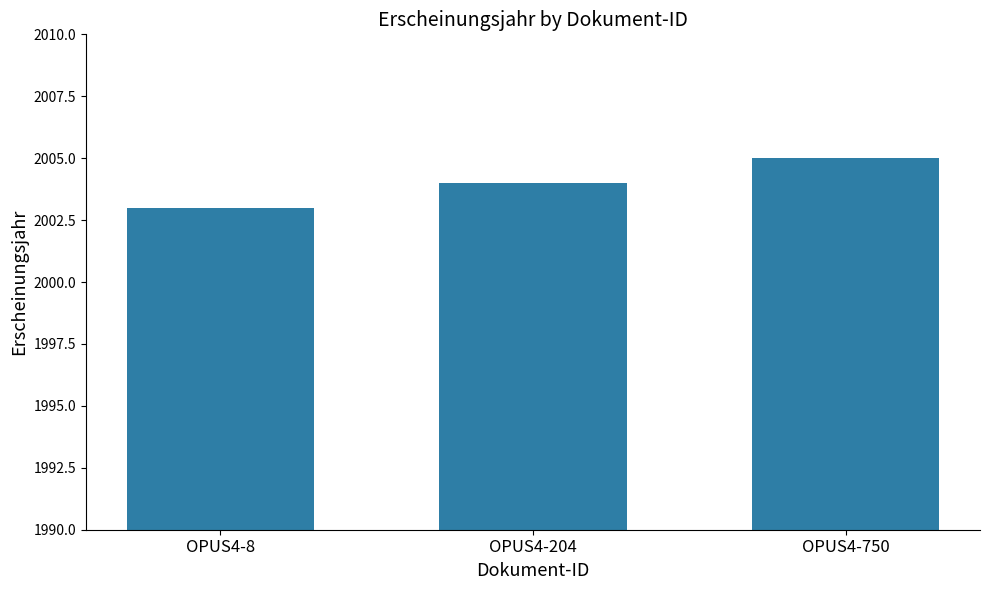

How many bars are there in total?

3